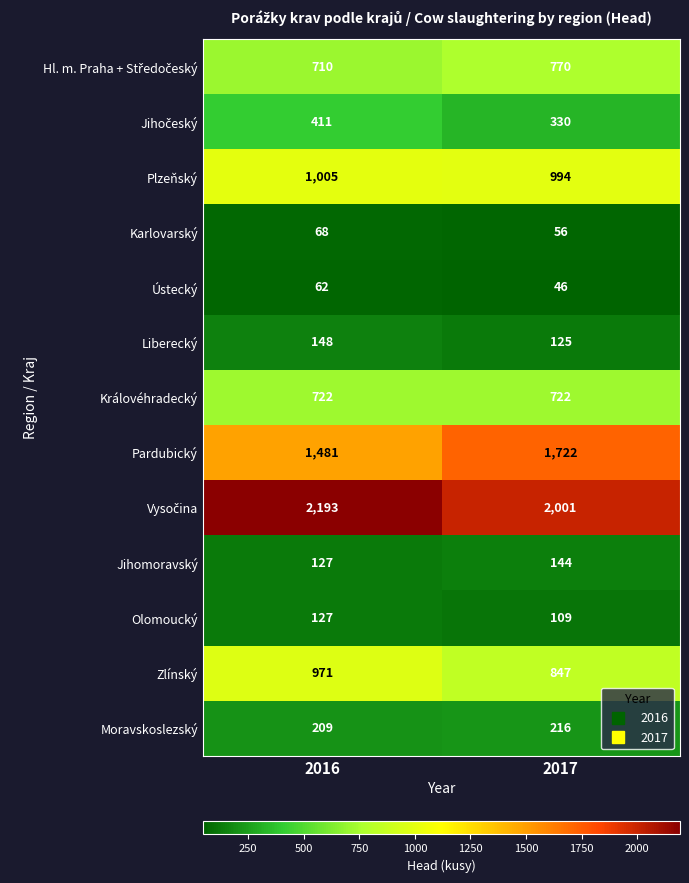

Read the Plzeňský value at 2017, to the nearest 5.

995